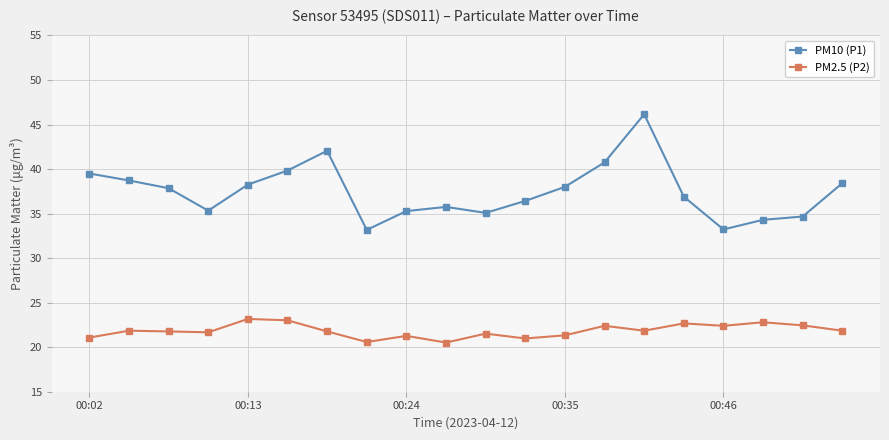

Which series has the largest total across all categories?

PM10 (P1)